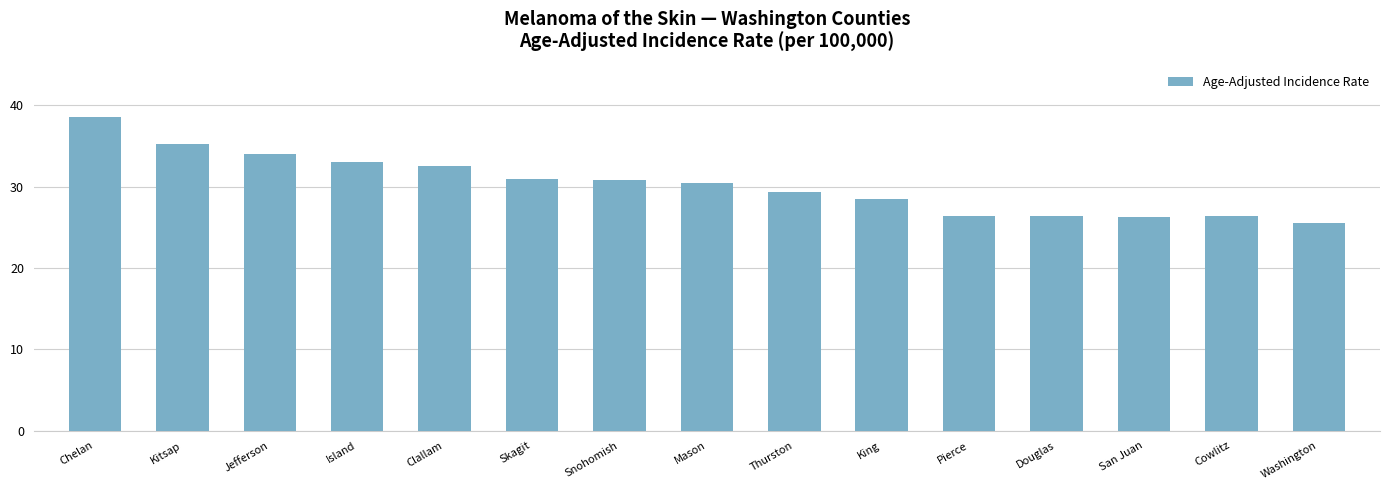

Are the bars grouped side by side (vs. stacked)?

No